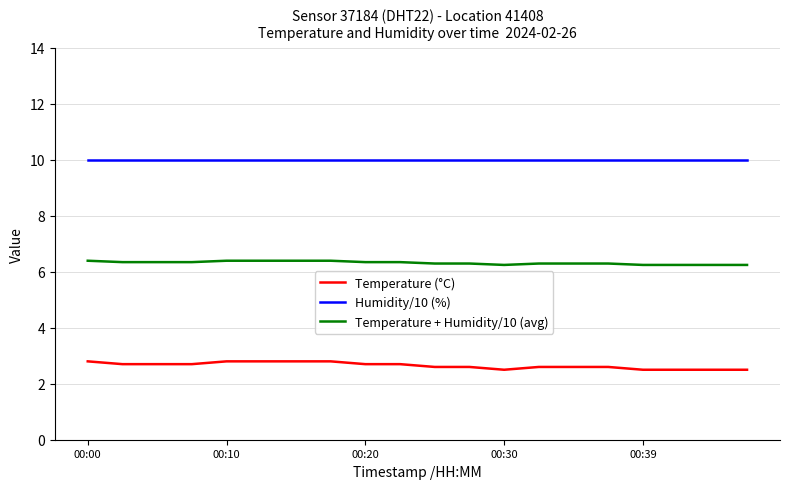

Which series has the widest spread of values?

Temperature (°C)